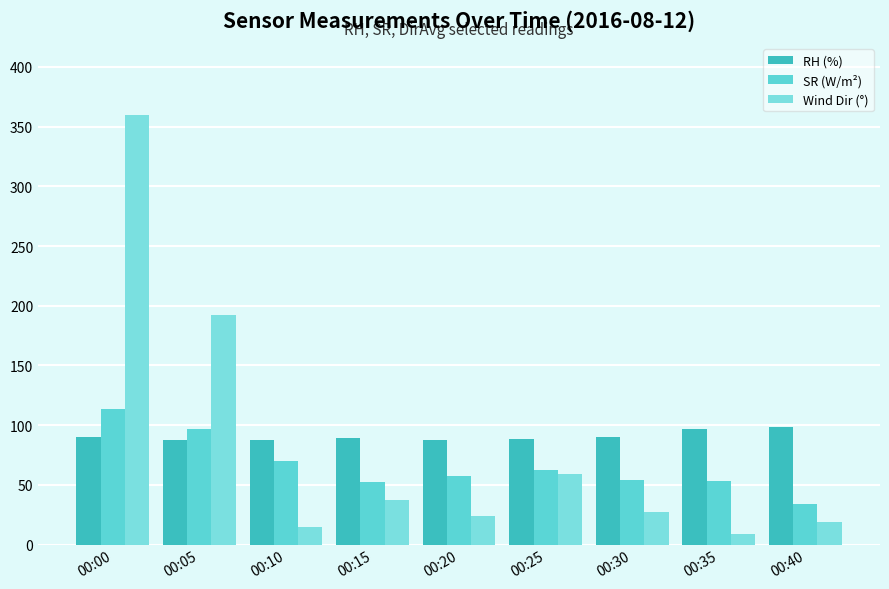

What is the minimum value for RH (%)?

87.4